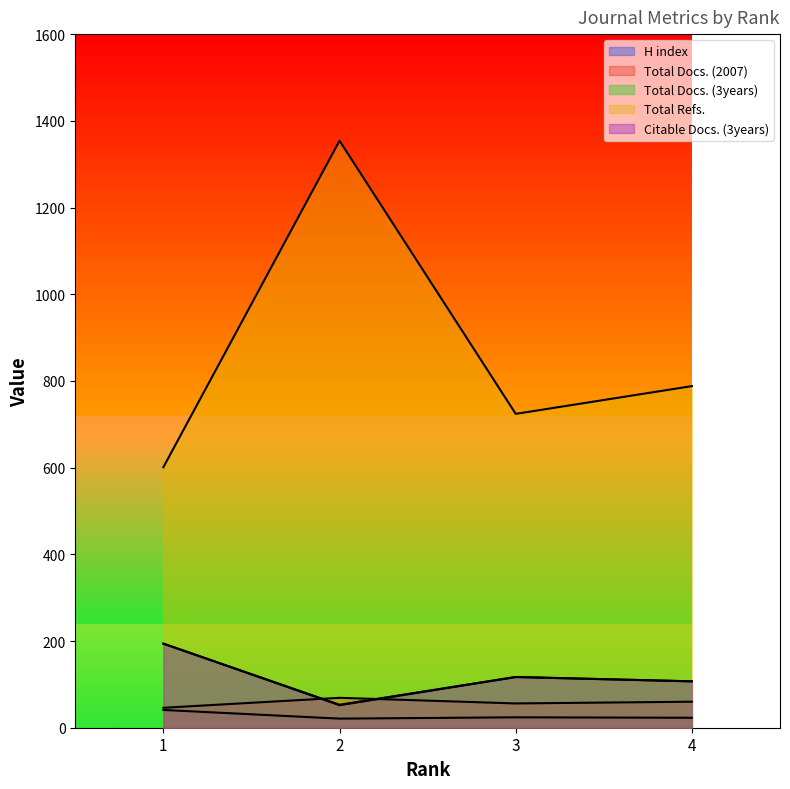

Is it true that H index equals 73 at 1?

False